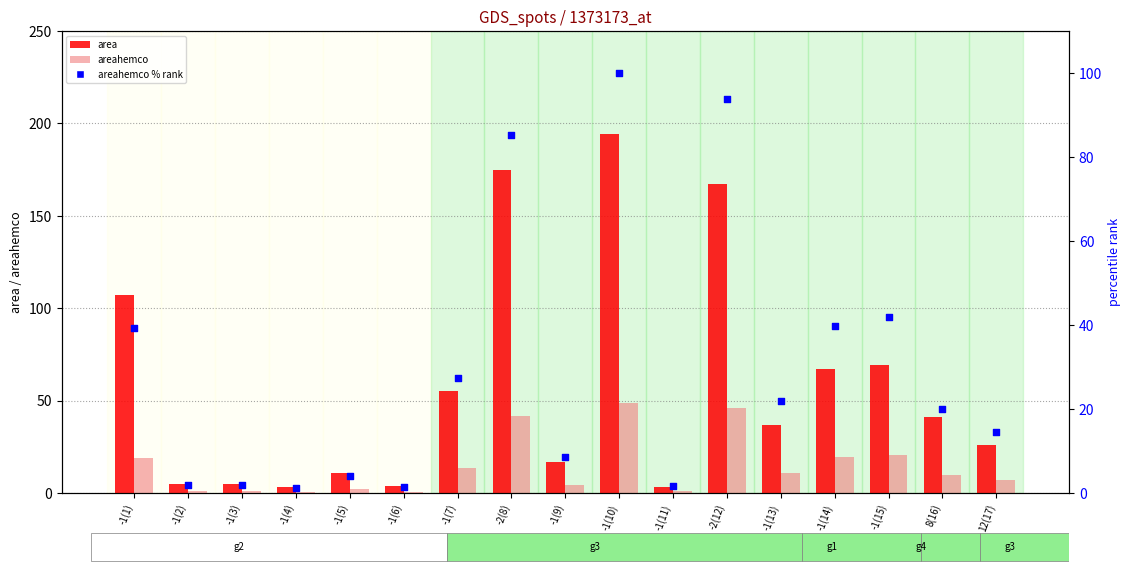

Which series reaches the maximum Y coordinate?

area